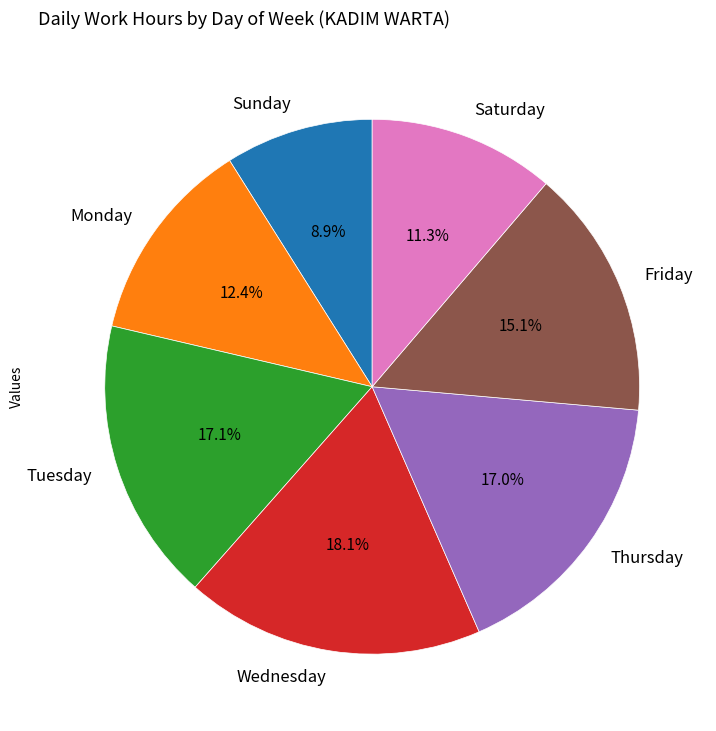

To the nearest percent, what is the difference between the largest and smallest slice percentages?

9%